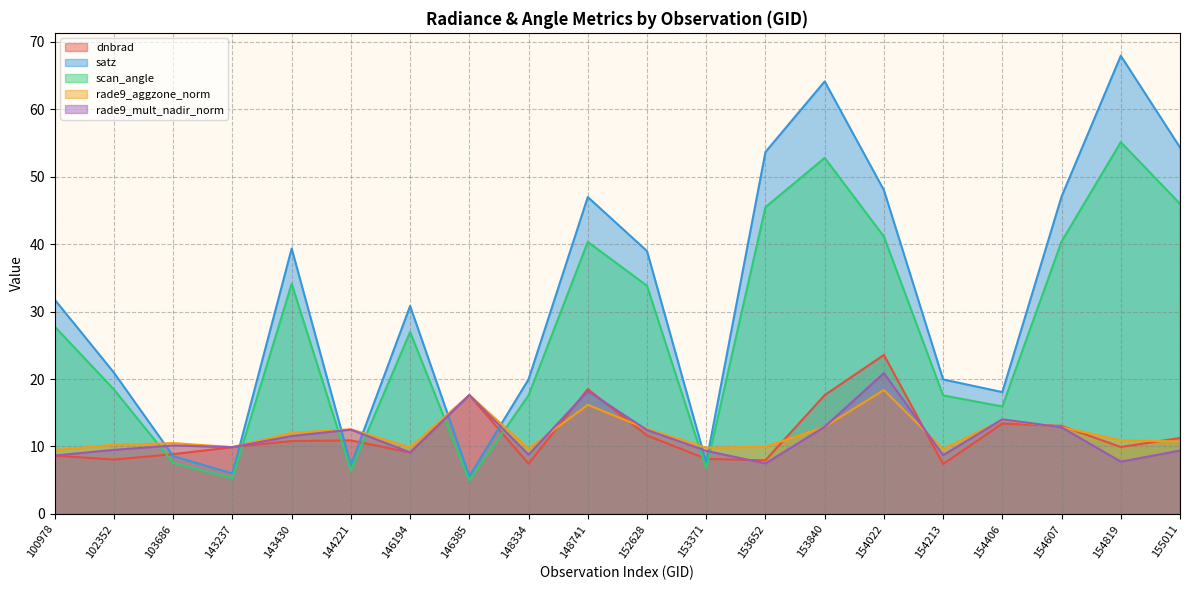

What is the total value across all series at 103686?

45.7